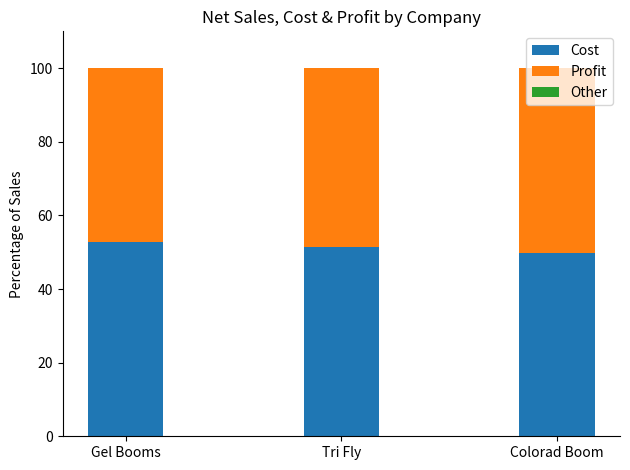

What is the total value across all series at Tri Fly?

100.0